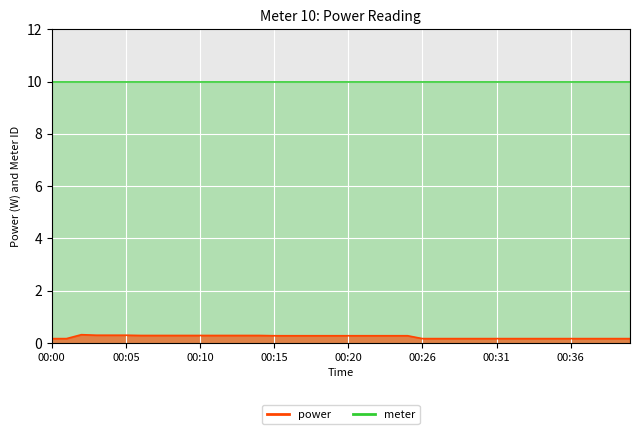

What is the minimum value shown in the chart?

0.2